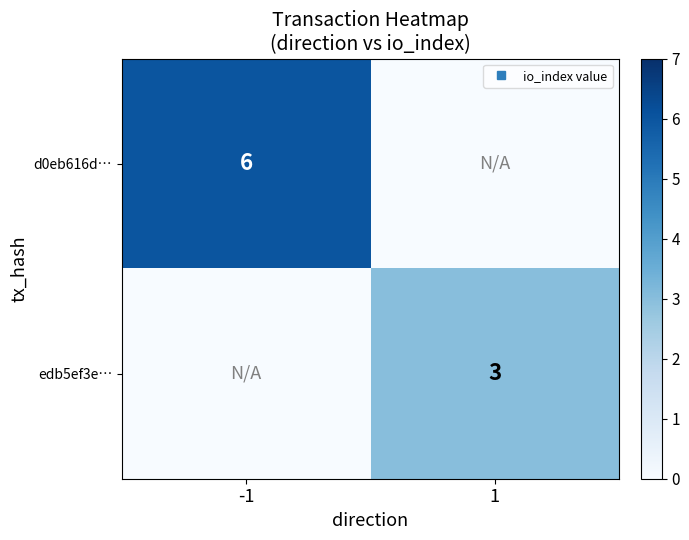

Is it true that d0eb616d… equals 4 at 1?

False